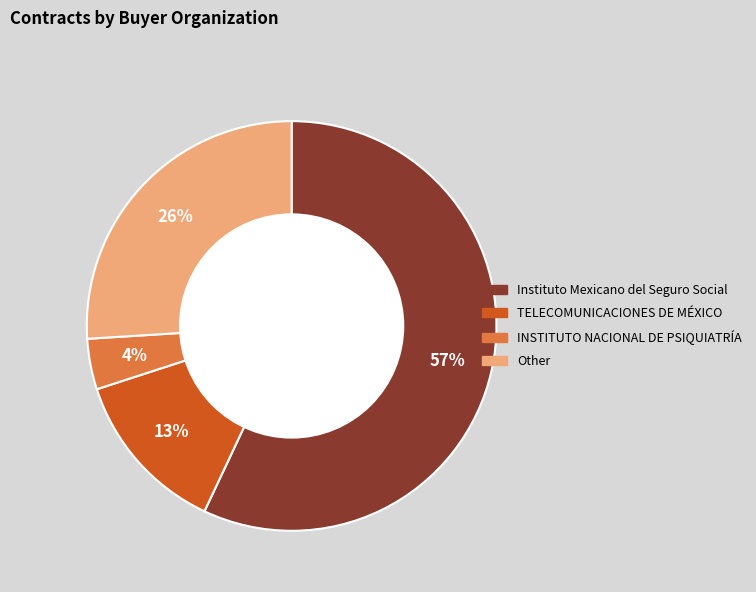

Is there a majority slice in this chart?

Yes